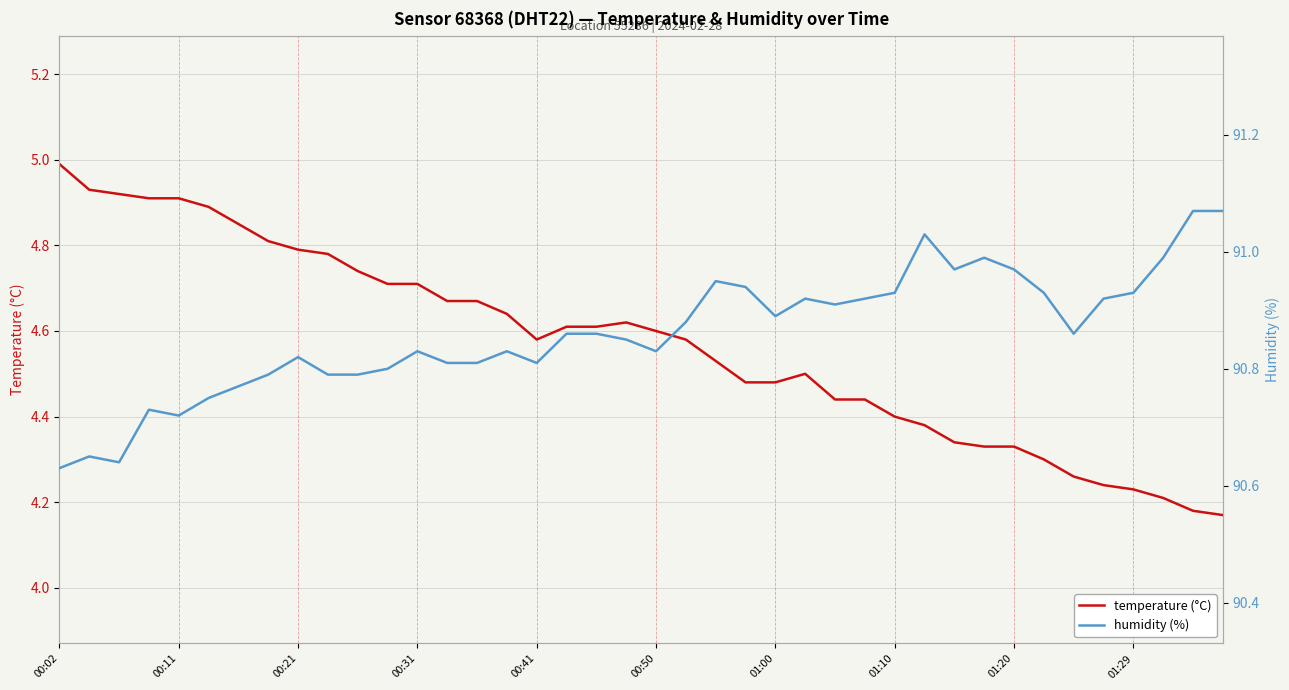

Where is temperature (°C) nearest to the value 4?

39